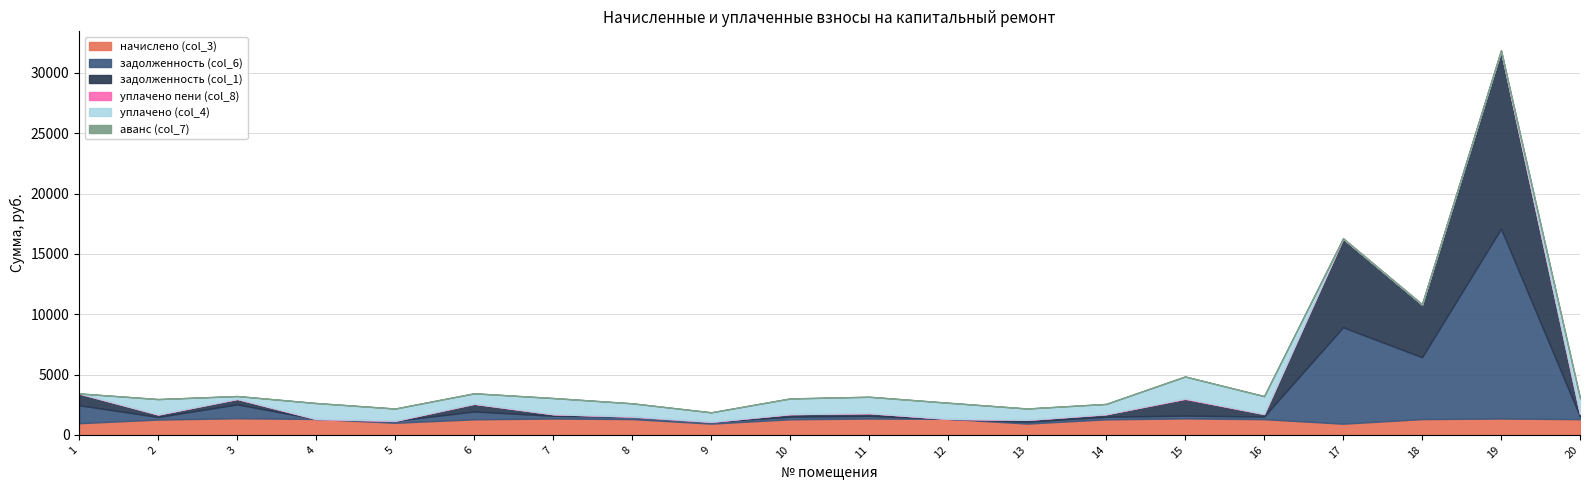

At 1, list the series in order from largest to smallest.

задолженность (col_6), задолженность (col_1), начислено (col_3), уплачено пени (col_8), уплачено (col_4), аванс (col_7)